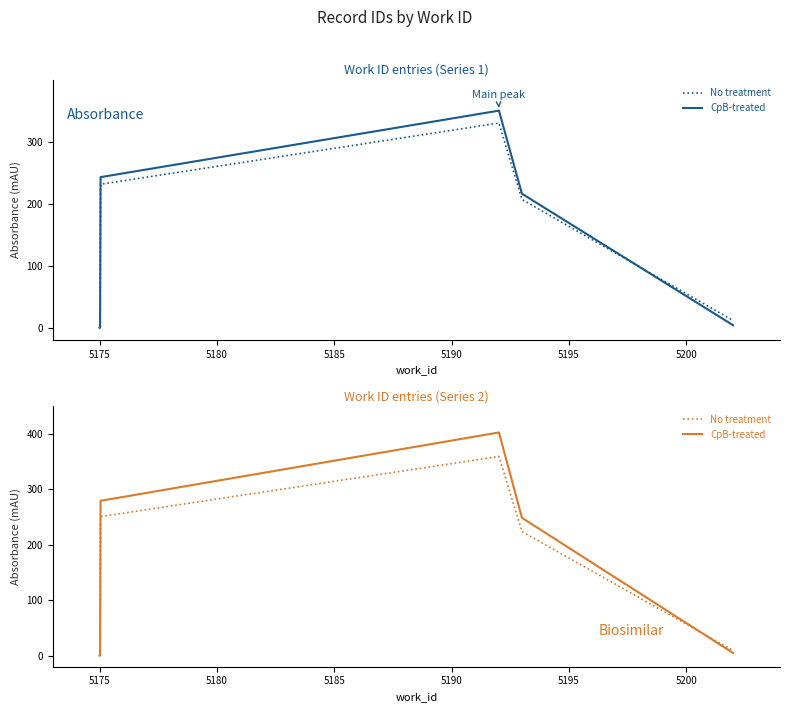

What is the lowest value of the No treatment series?

5.0